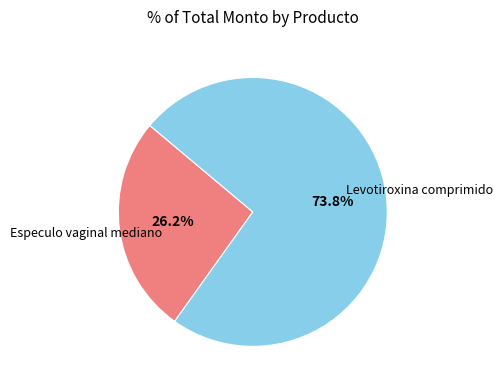

To the nearest percent, what percentage of the pie is Levotiroxina comprimido?

74%